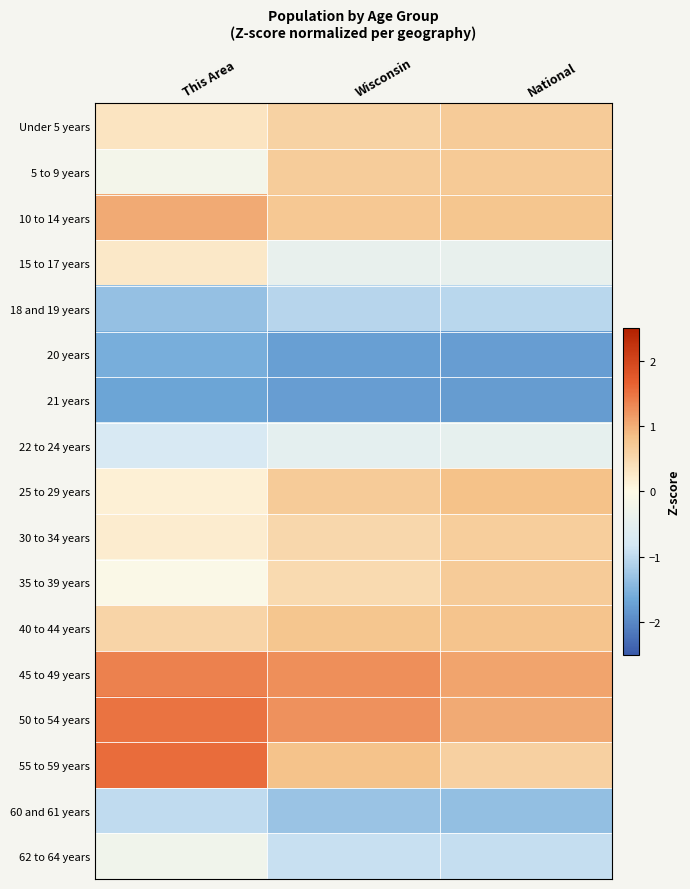

Rank the series at National from lowest to highest value.

21 years, 20 years, 60 and 61 years, 18 and 19 years, 62 to 64 years, 22 to 24 years, 15 to 17 years, 55 to 59 years, 30 to 34 years, 35 to 39 years, Under 5 years, 5 to 9 years, 10 to 14 years, 40 to 44 years, 25 to 29 years, 50 to 54 years, 45 to 49 years